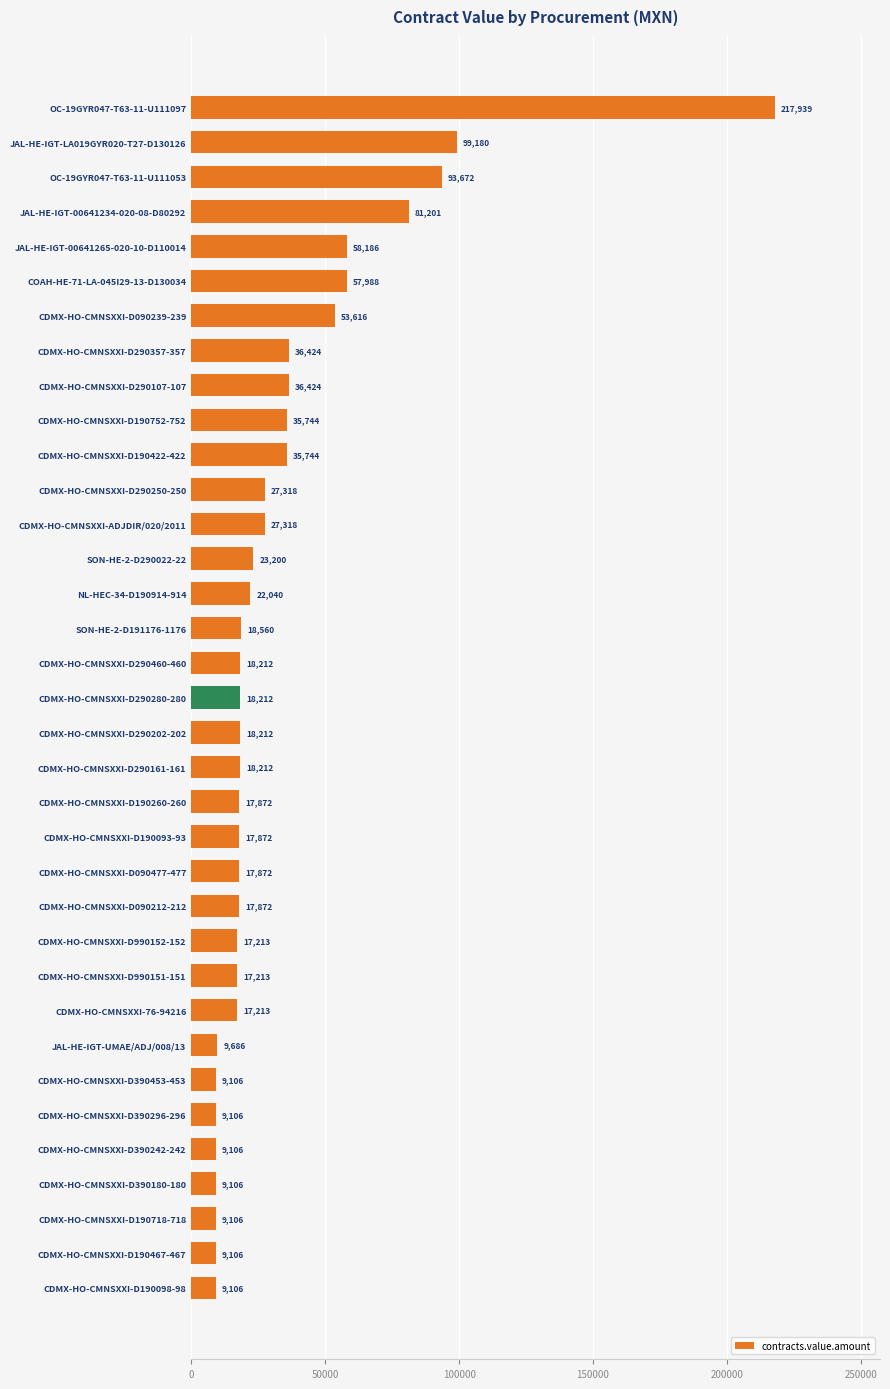

What is the difference between the second highest and minimum values?

90074.0